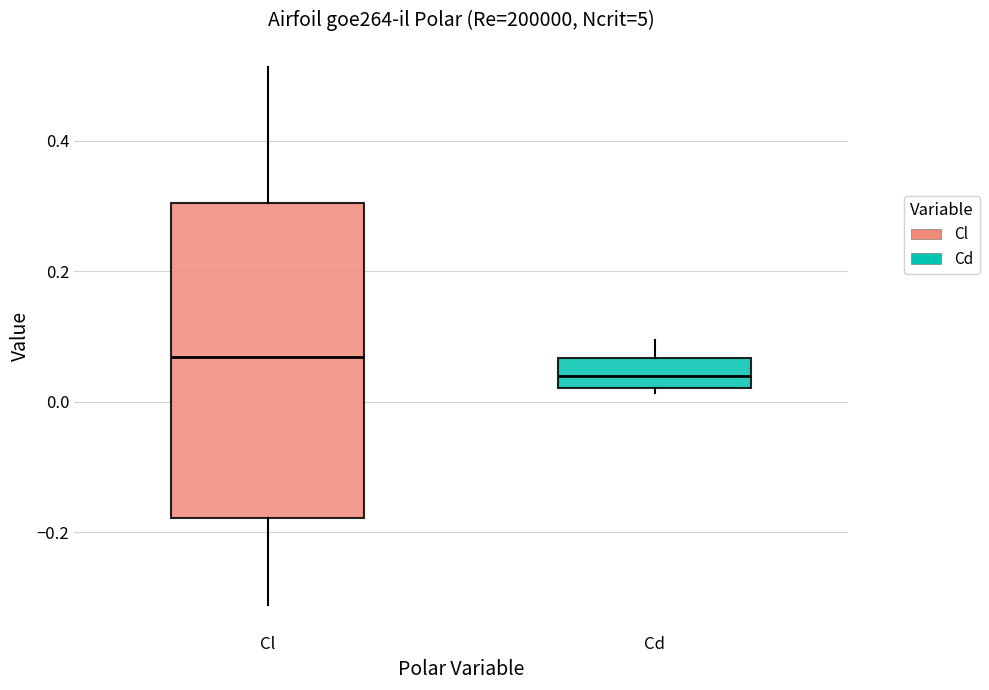

Reading left to right, read every box against the y-axis: the position of its median line, the range the box covers, and the ends of its whiskers. The values are not printed on the chart, so give them approximately, as read against the axis.

Cl: median 0.06, box -0.18 to 0.30, whiskers -0.32 to 0.52
Cd: median 0.04, box 0.02 to 0.06, whiskers 0.02 (just below the box's lower edge) to 0.10